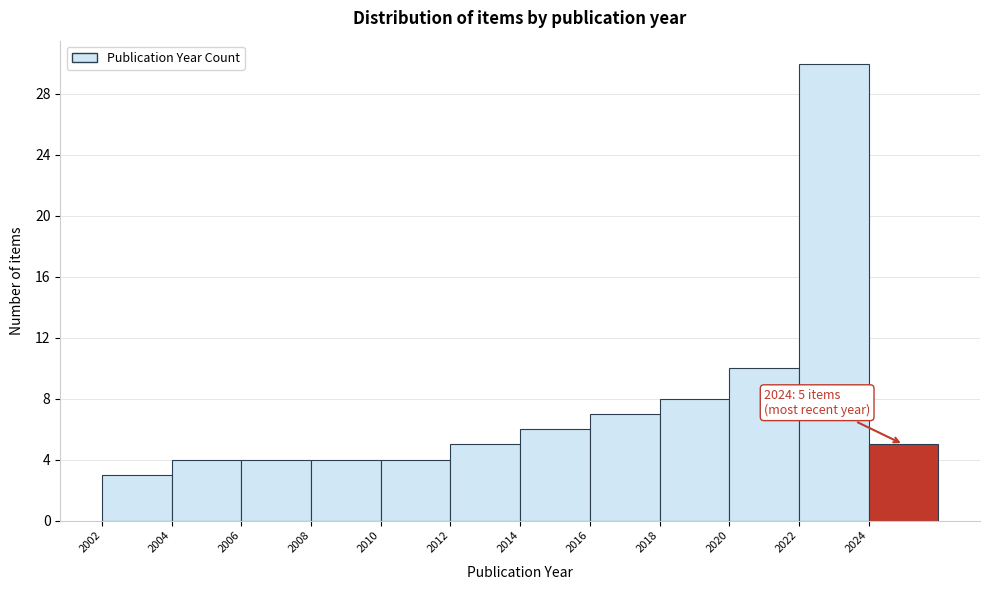

Which range on the x-axis has the tallest bar?

2022 to 2024